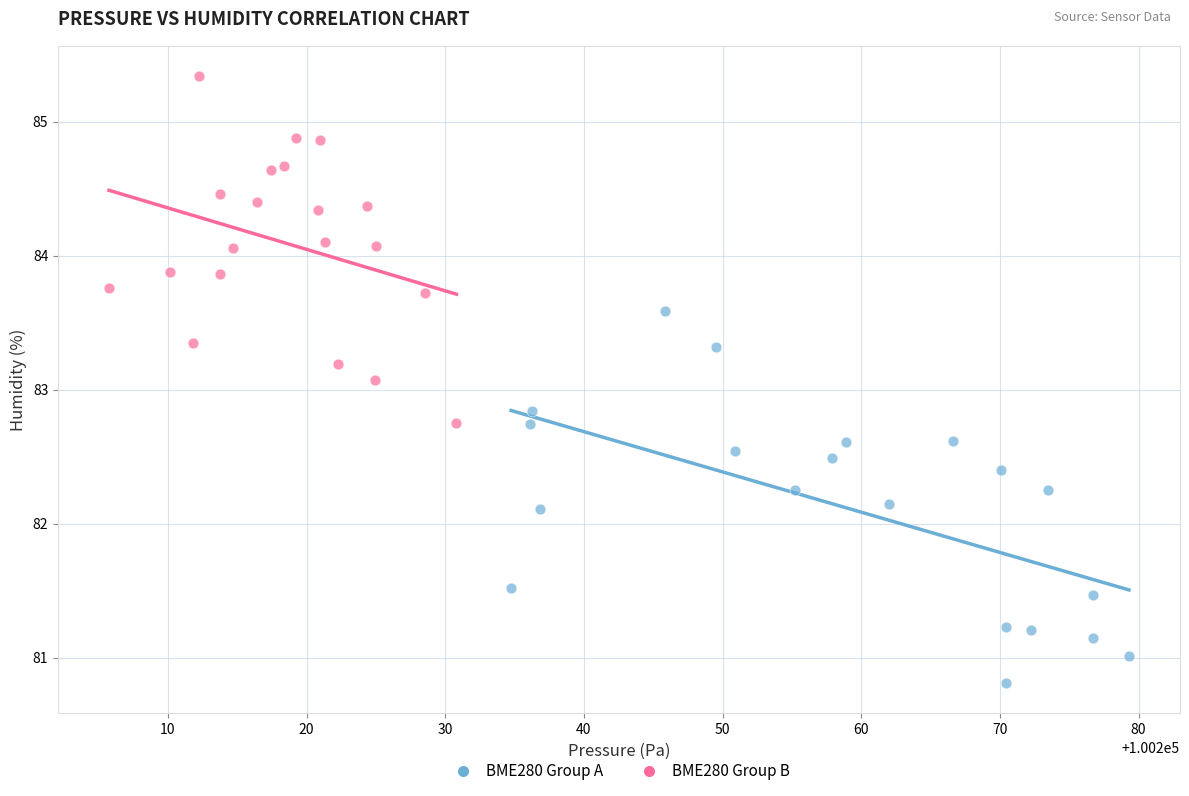

Which series has the largest Y range (max minus min)?

BME280 Group A